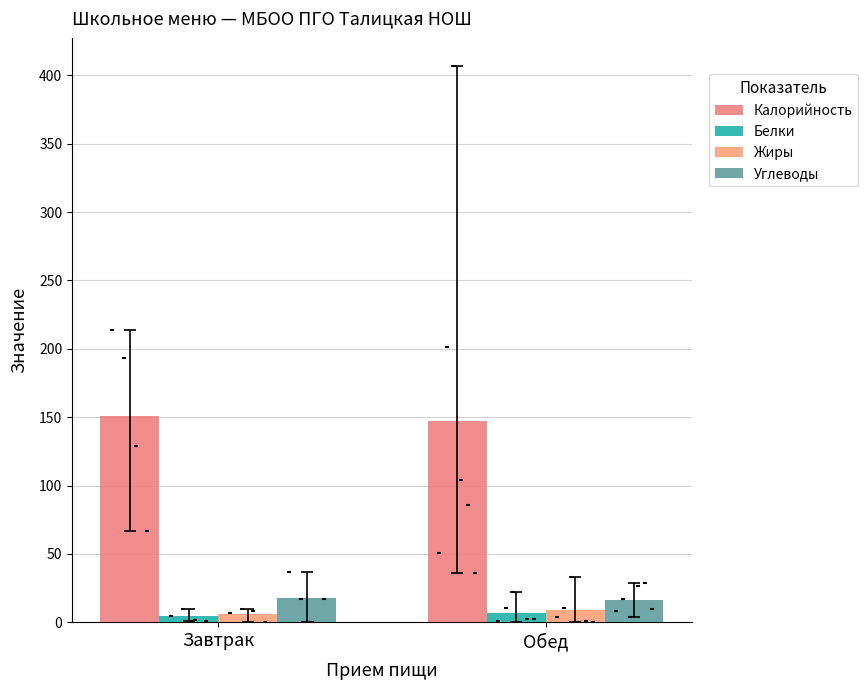

Which series has the largest total across all categories?

Калорийность